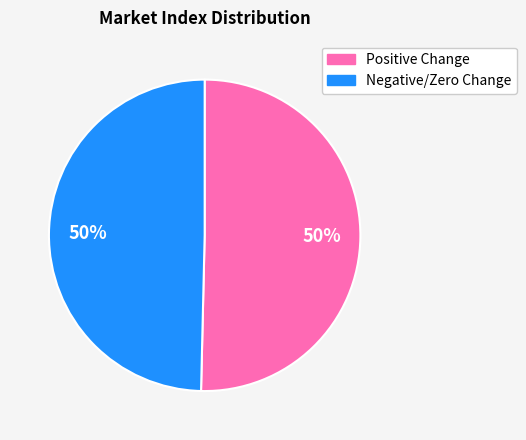

To the nearest percent, what is the average slice percentage?

50%